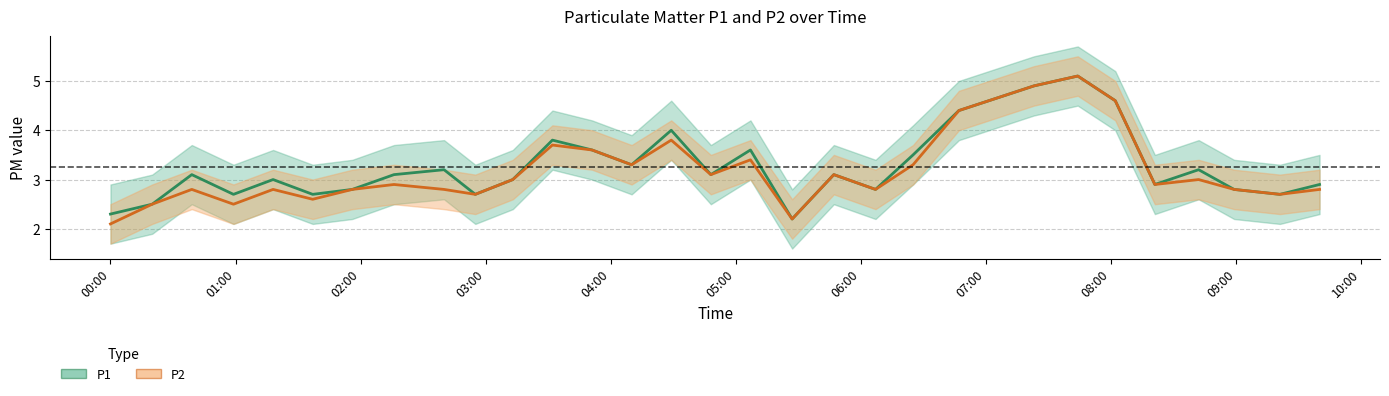

Which has a higher value, 2020/05/01 08:42 or 2020/05/01 02:55?

2020/05/01 08:42